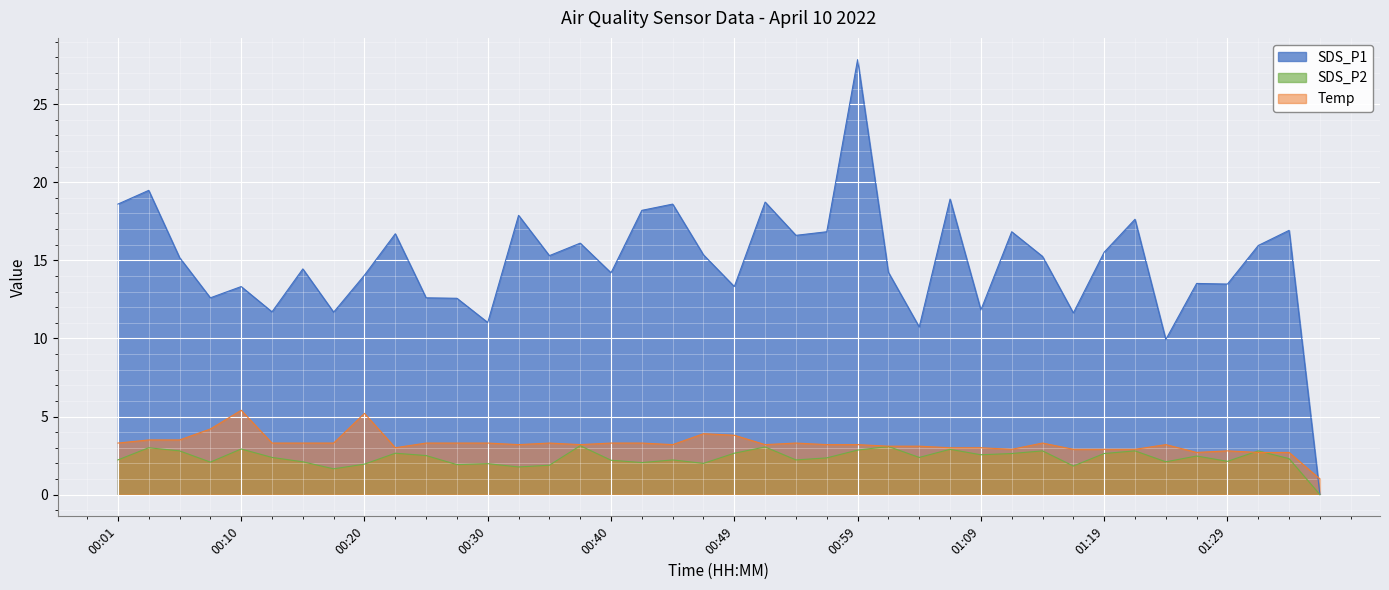

The value of Temp at 01:14 is 3.3. True or false?

True